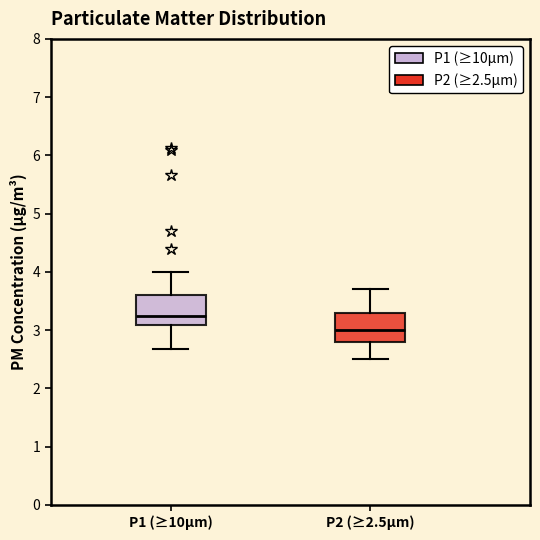

Reading left to right, transcribe this box plot: for each box, give where its median line is, the range the box spans, and where its two whiskers end, as read against the y-axis. The values are not printed on the chart, so give them approximately, as read against the axis.

P1 (≥10µm): median 3.3, box 3.1 to 3.6, whiskers 2.7 to 4.0
P2 (≥2.5µm): median 3.0, box 2.8 to 3.3, whiskers 2.5 to 3.7